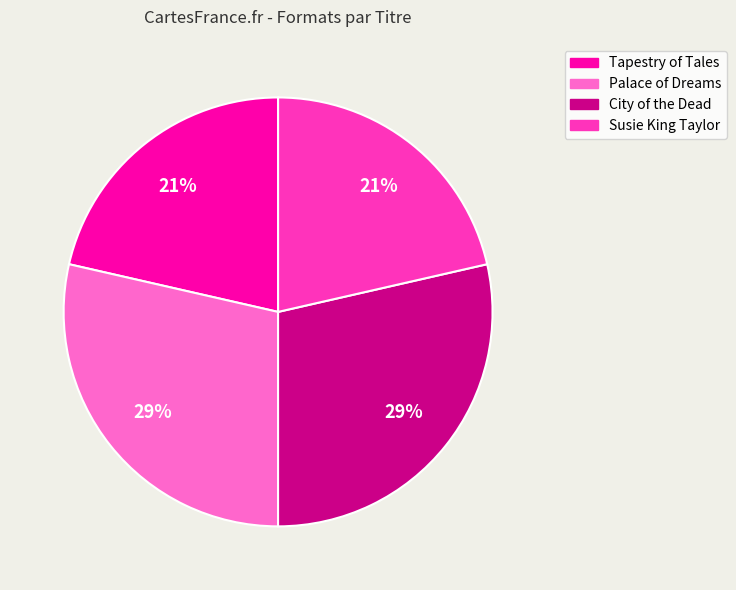

What percentage is the Tapestry of Tales slice, to the nearest percent?

21%